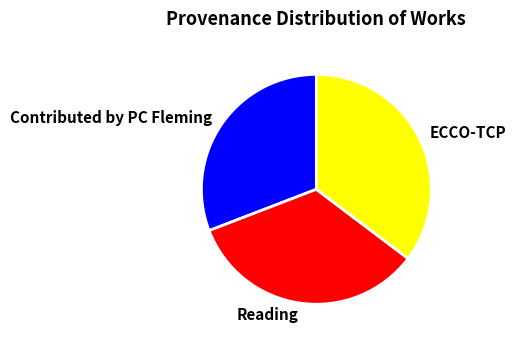

Does Contributed by PC Fleming account for over 50% of the chart?

No